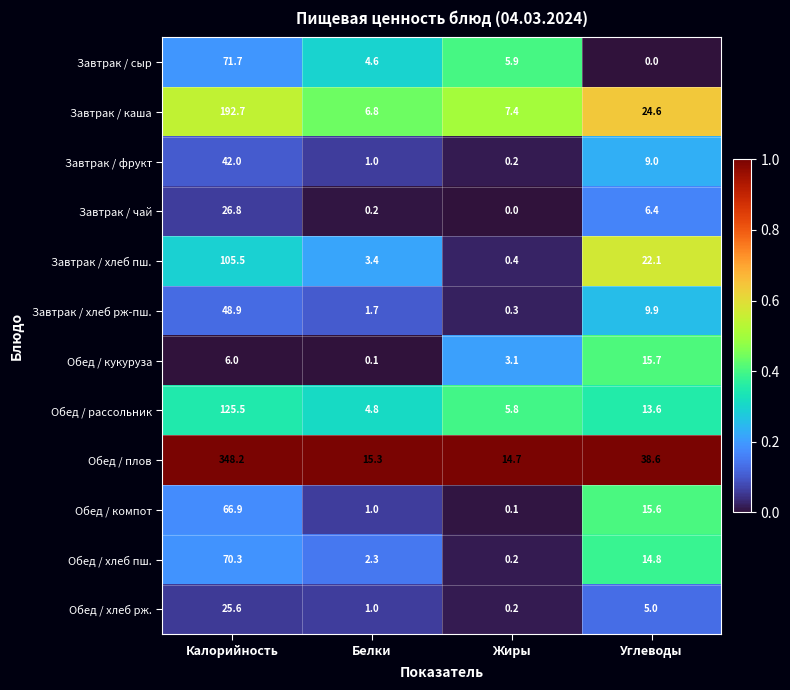

Which series has the largest total across all categories?

Обед / плов